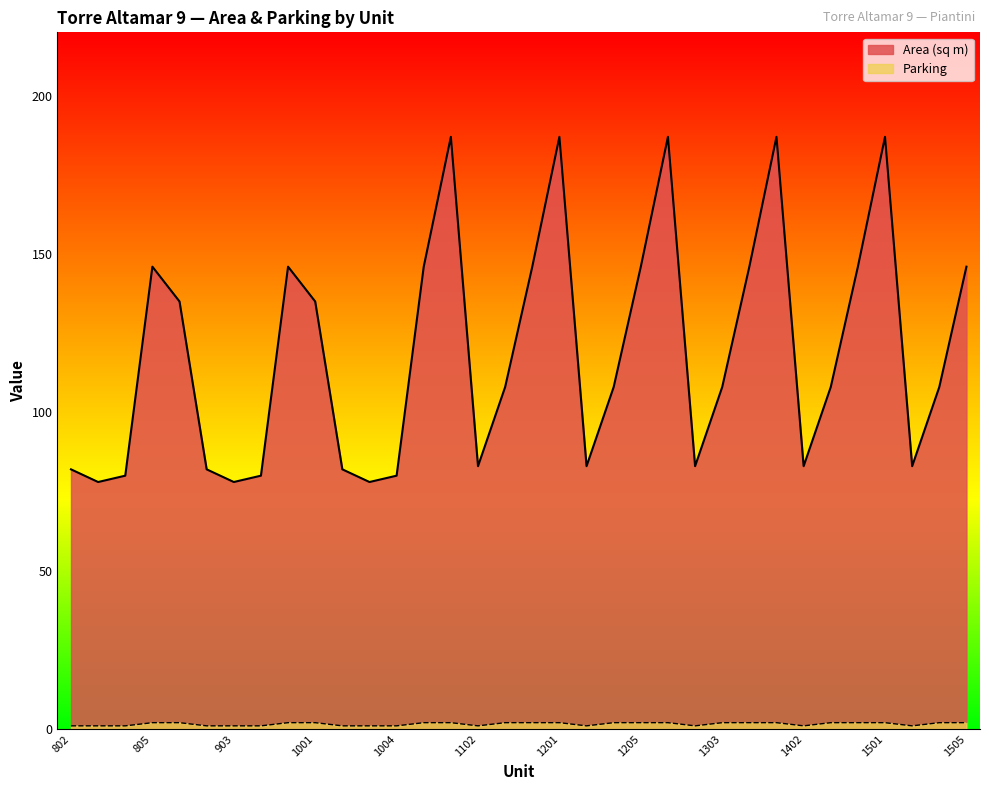

What are all the series names shown in the legend?

Area (sq m), Parking